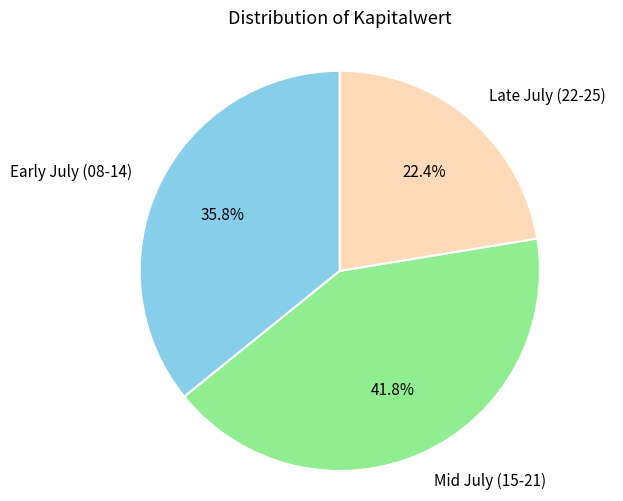

Which slice is the largest?

Mid July (15-21)